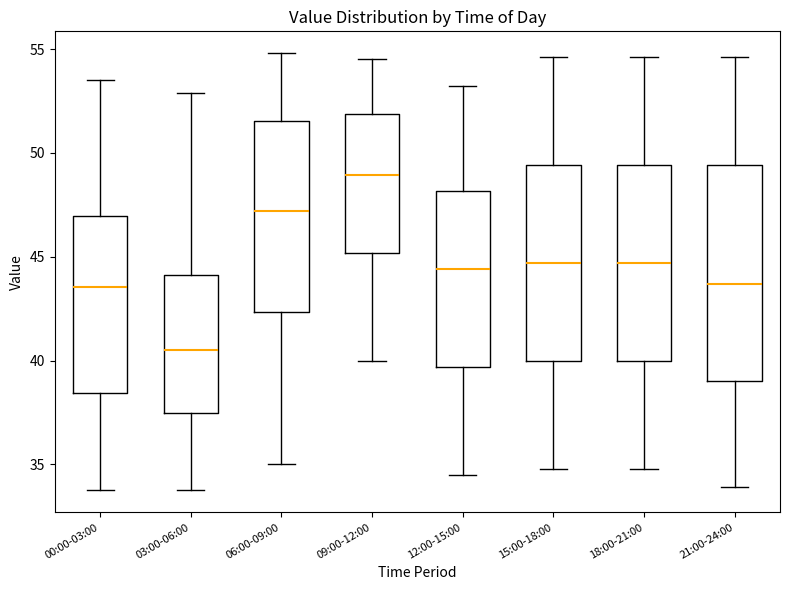

Where is the upper edge of the box for 15:00-18:00 on the y-axis? The values are not printed on the chart, so give them approximately, as read against the axis.

49.5